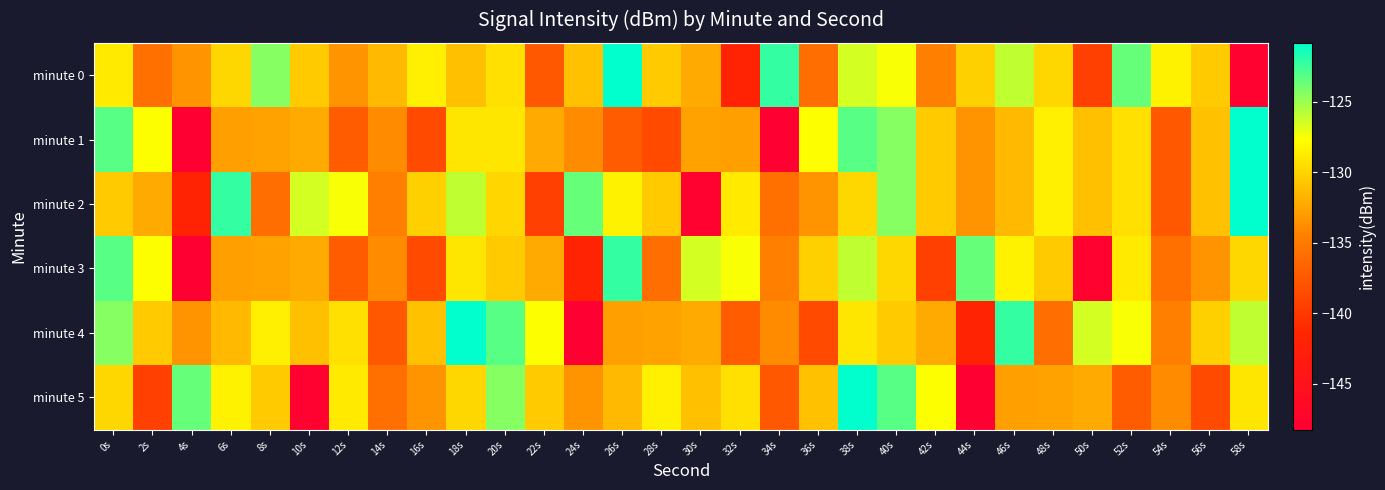

Which has a higher value, 0s or 10s?

0s